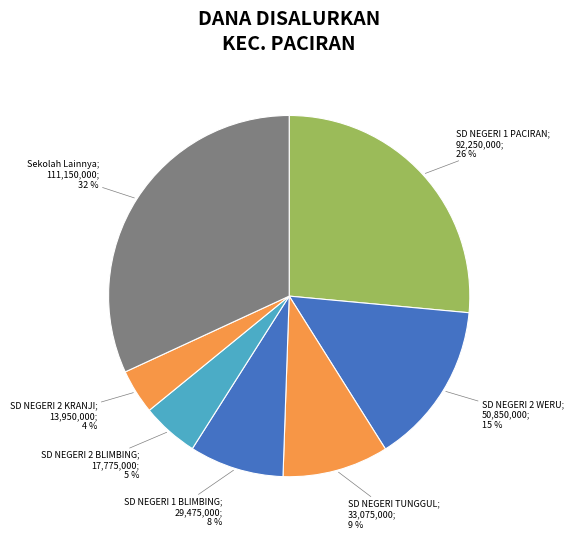

How many slices are in this pie chart?

7